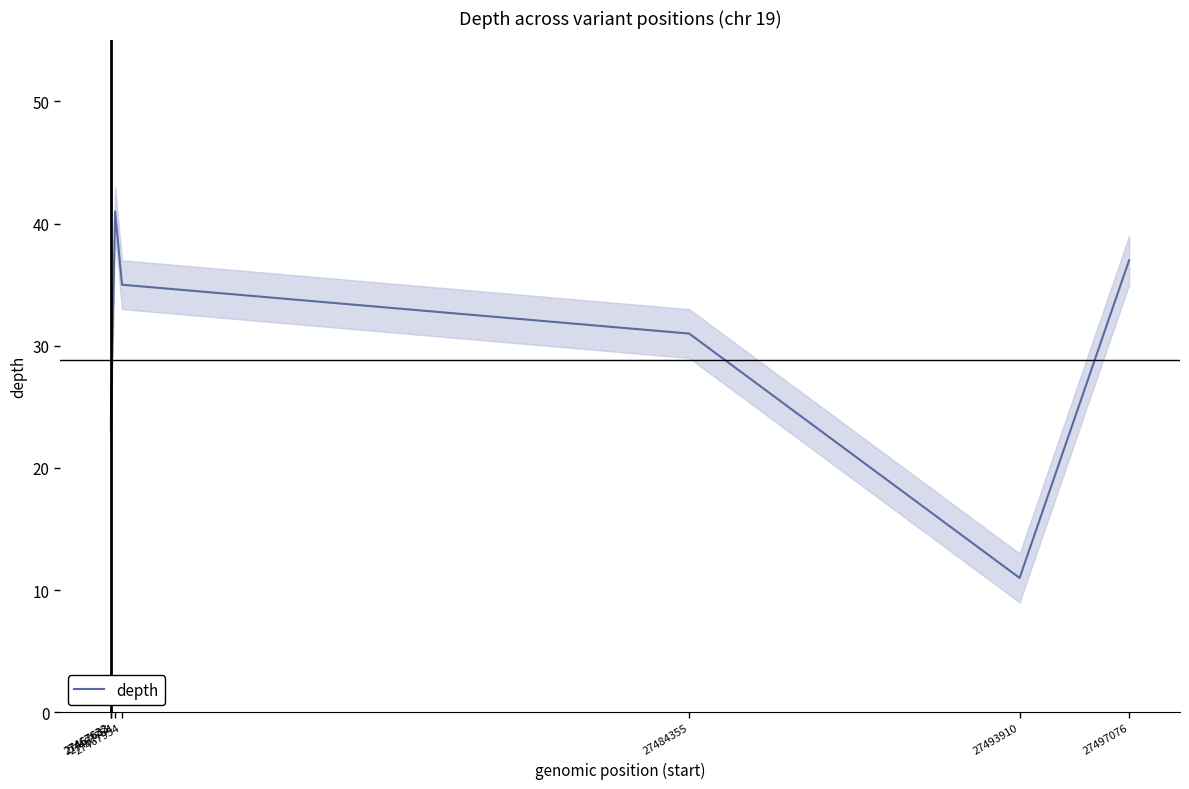

Reading left to right, transcribe all the data shown in this chart.

27467632=23	27467633=24	27467754=41	27467954=35	27484355=31	27493910=11	27497076=37